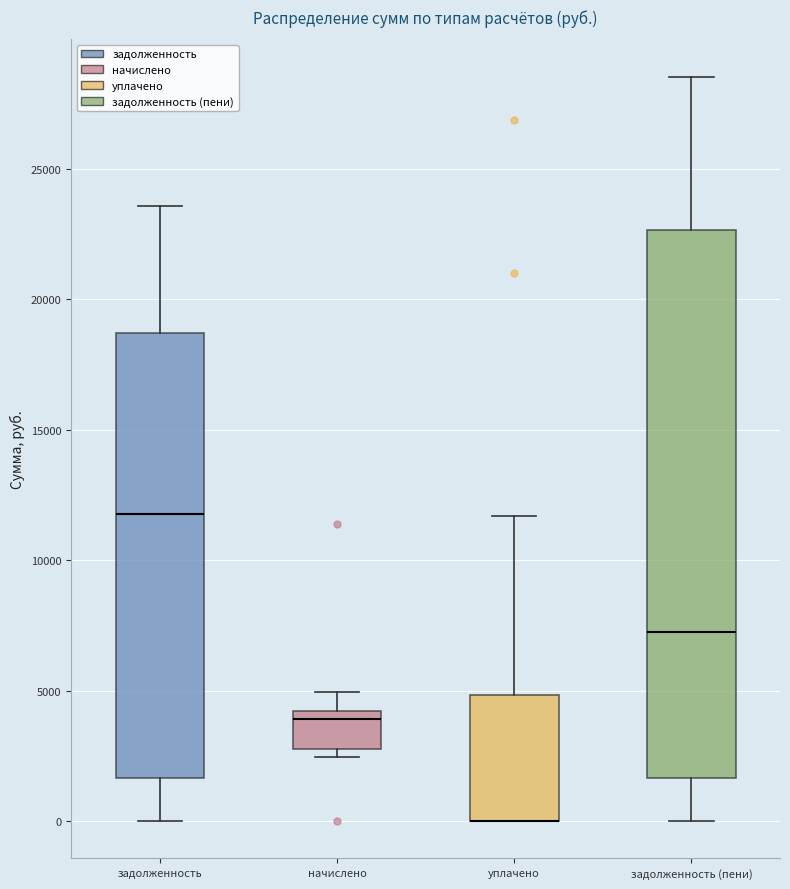

Reading left to right, transcribe this box plot: for each box, give where its median line is, the range the box spans, and where its two whiskers end, as read against the y-axis. The values are not printed on the chart, so give them approximately, as read against the axis.

задолженность: median 12000, box 1500 to 18500, whiskers 0 to 23500
начислено: median 4000 (just below the box's upper edge), box 3000 to 4000, whiskers 2500 to 5000
уплачено: median 0 (drawn on the box's lower edge), box 0 to 5000, whiskers 0 to 11500
задолженность (пени): median 7000, box 1500 to 22500, whiskers 0 to 28500